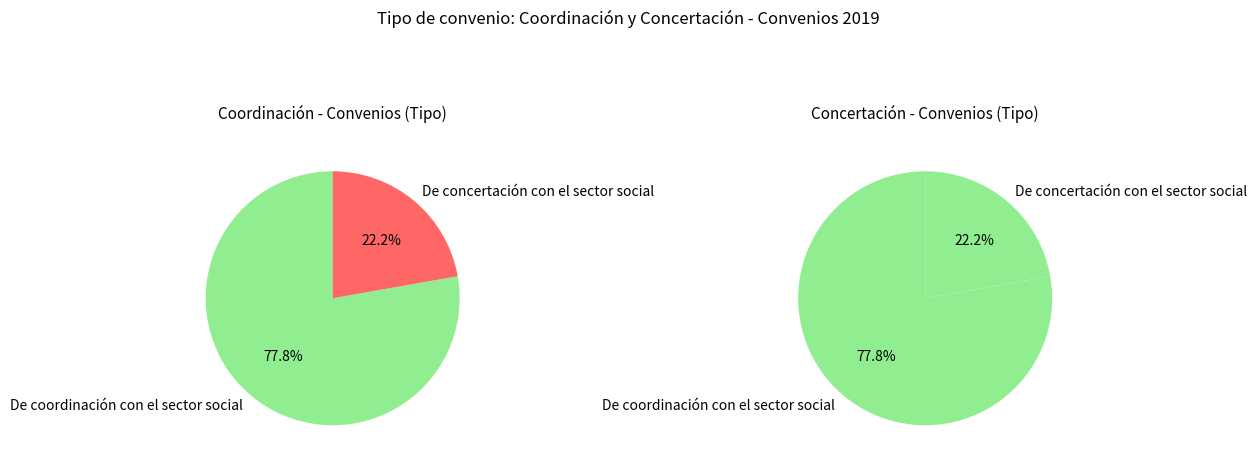

How many slices are in this pie chart?

2